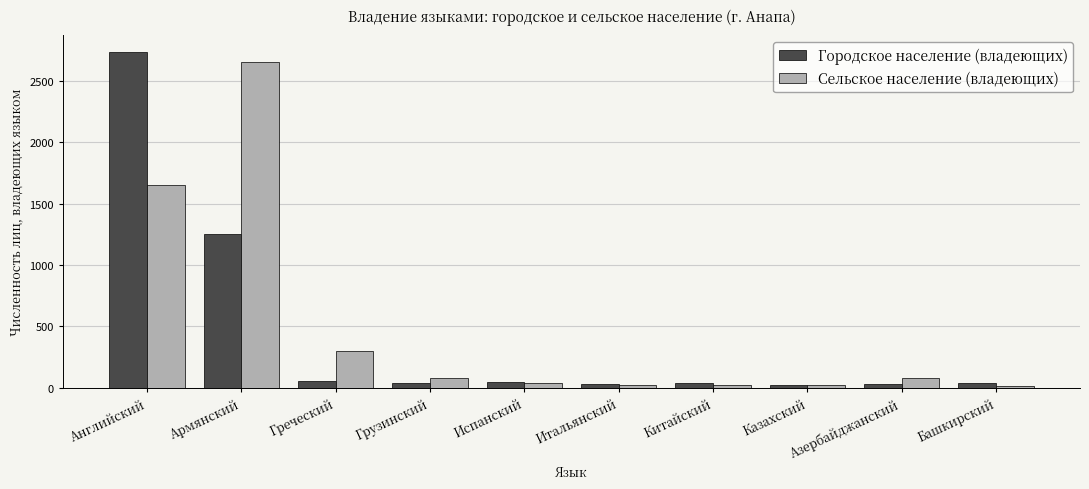

What are all the series names shown in the legend?

Городское население (владеющих), Сельское население (владеющих)